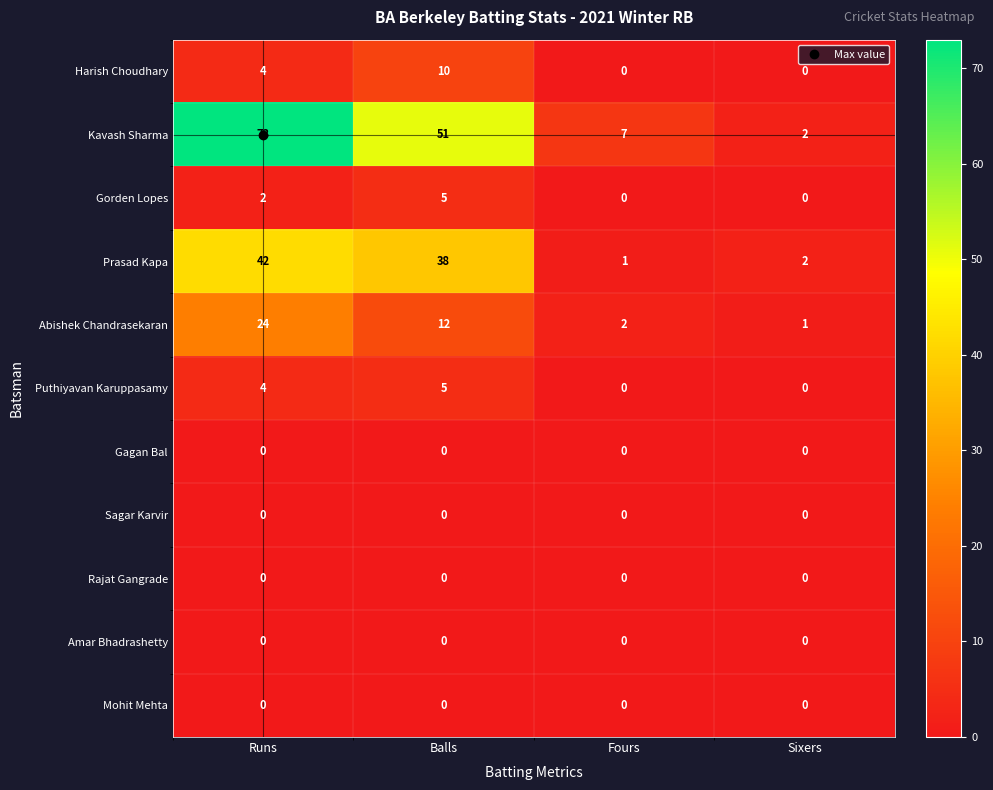

What is the greatest value displayed?

73